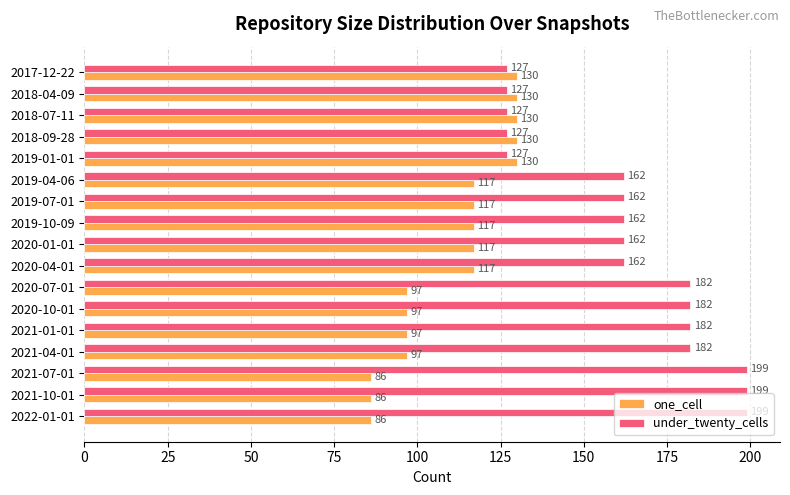

What is the difference between the second highest and second lowest values in the one_cell series?

44